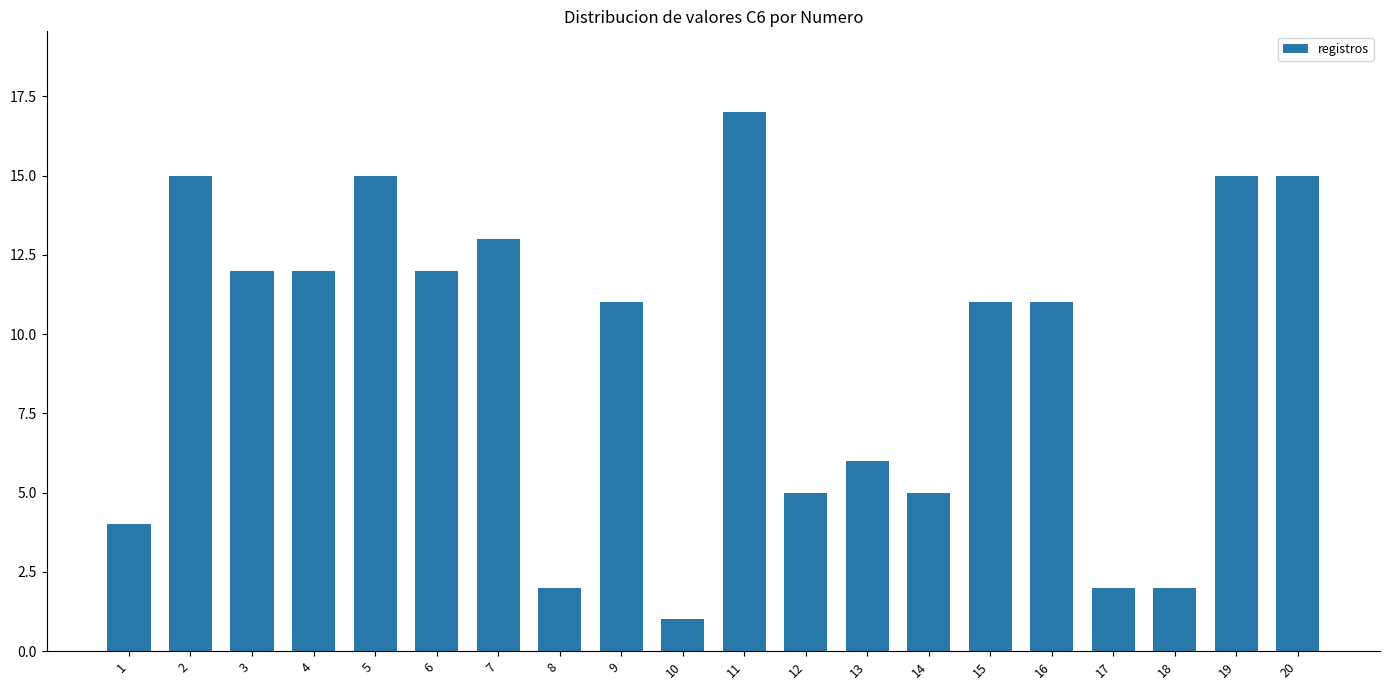

What is the average value?

9